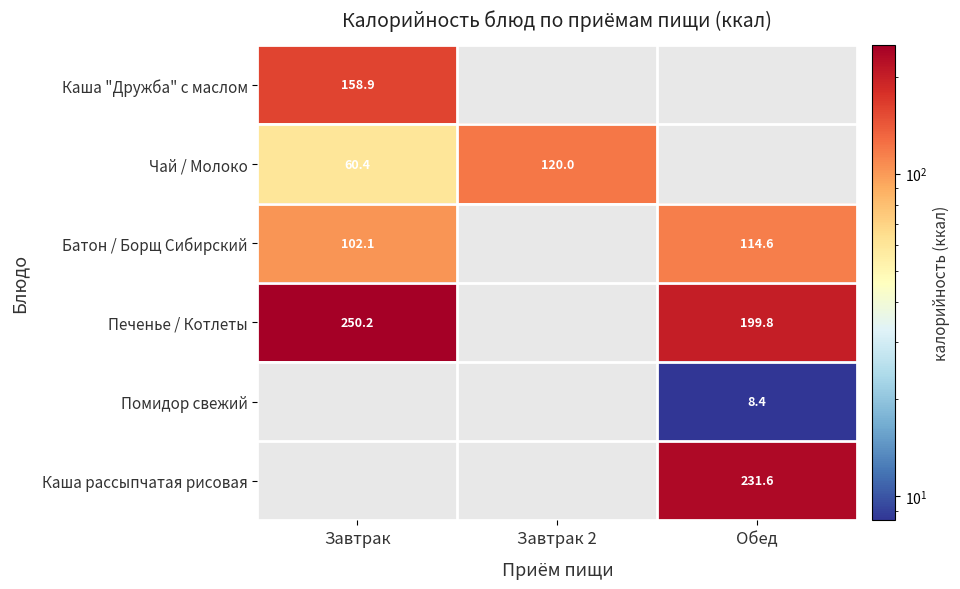

Is it true that Чай / Молоко equals 60.4 at Завтрак?

True